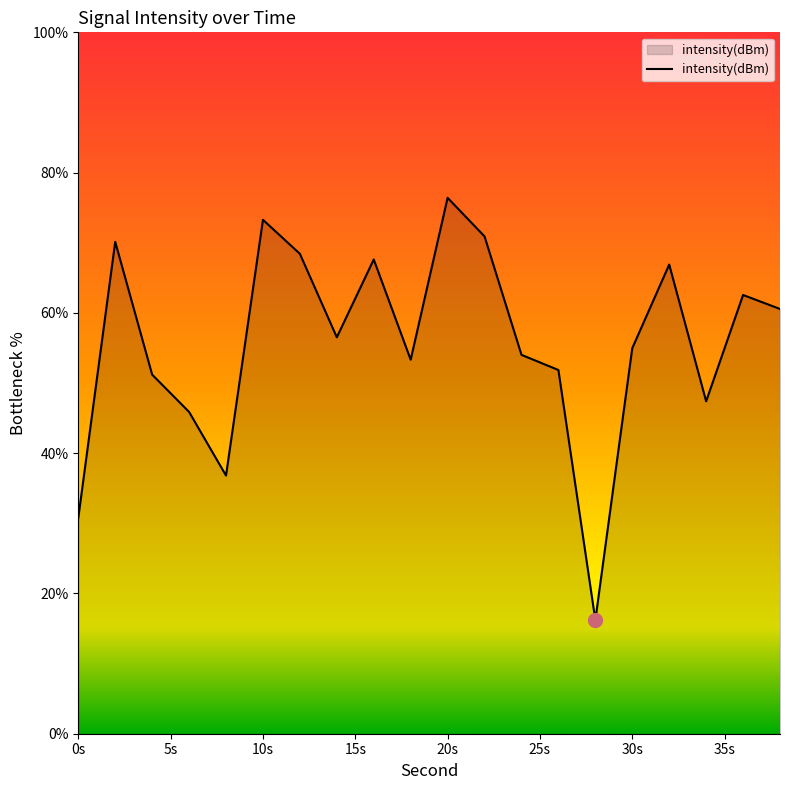

What is the smallest value displayed?

16.2